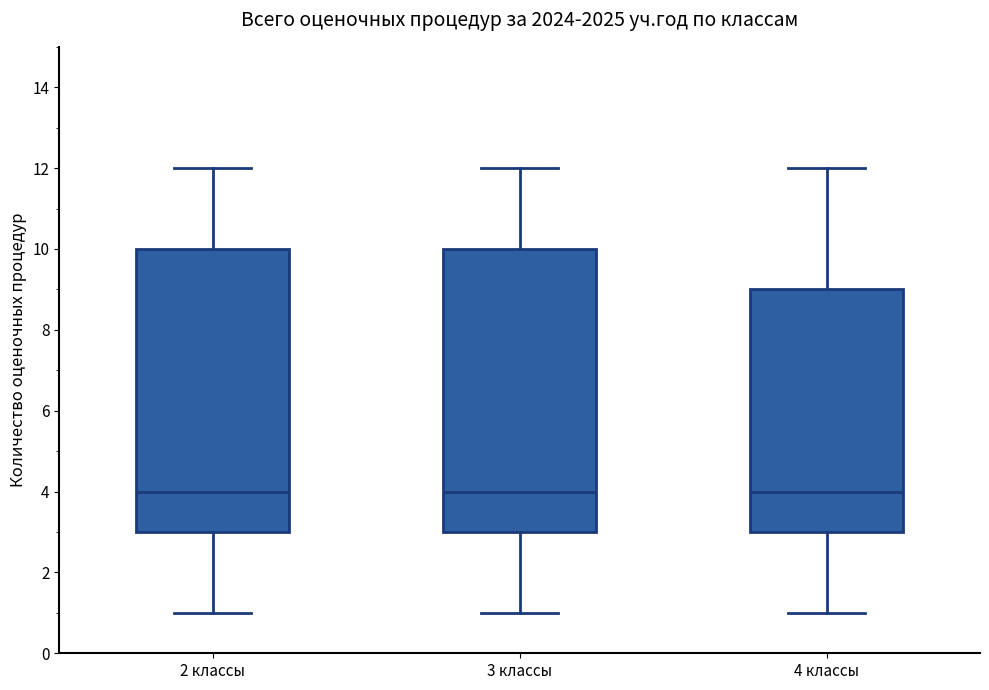

Reading left to right, transcribe this box plot: for each box, give where its median line is, the range the box spans, and where its two whiskers end, as read against the y-axis. The values are not printed on the chart, so give them approximately, as read against the axis.

2 классы: median 4, box 3 to 10, whiskers 1 to 12
3 классы: median 4, box 3 to 10, whiskers 1 to 12
4 классы: median 4, box 3 to 9, whiskers 1 to 12